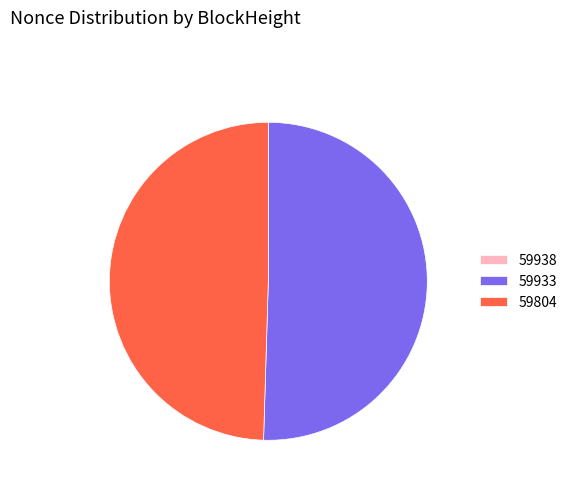

Is there a majority slice in this chart?

Yes